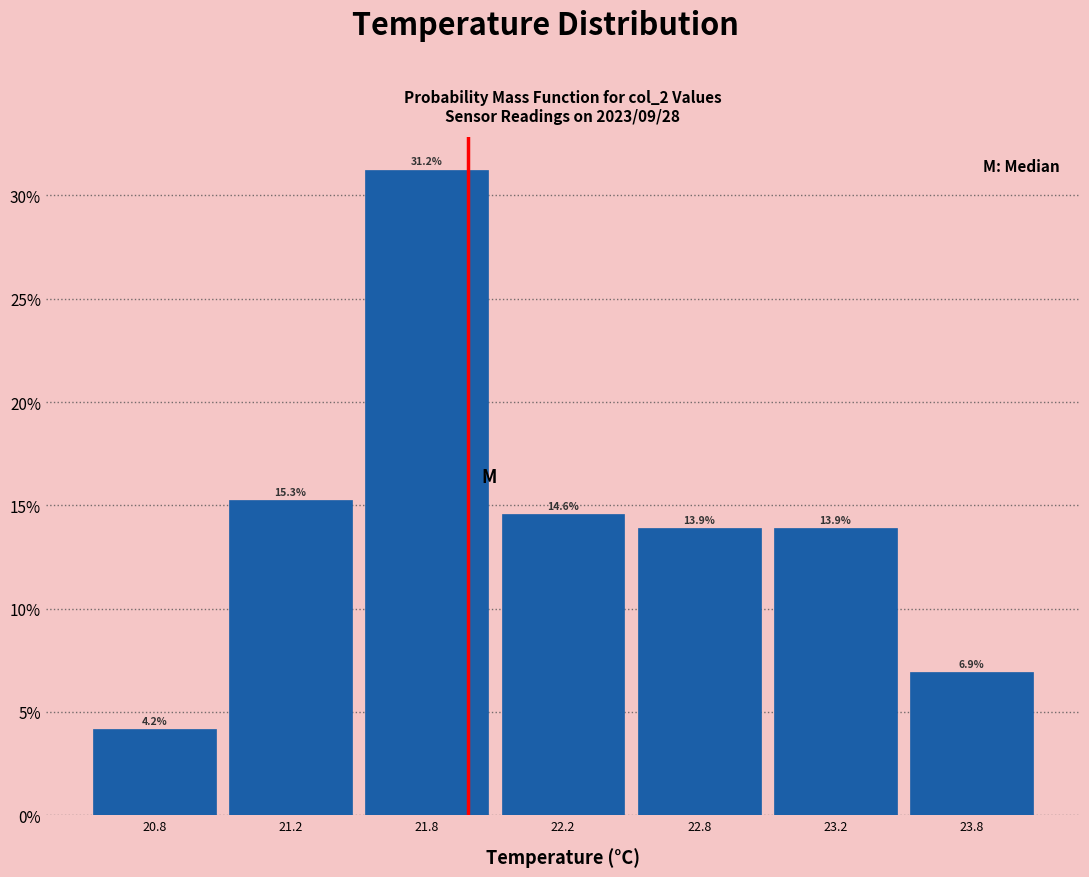

What is the label of the 1st bar from the right?

23.8